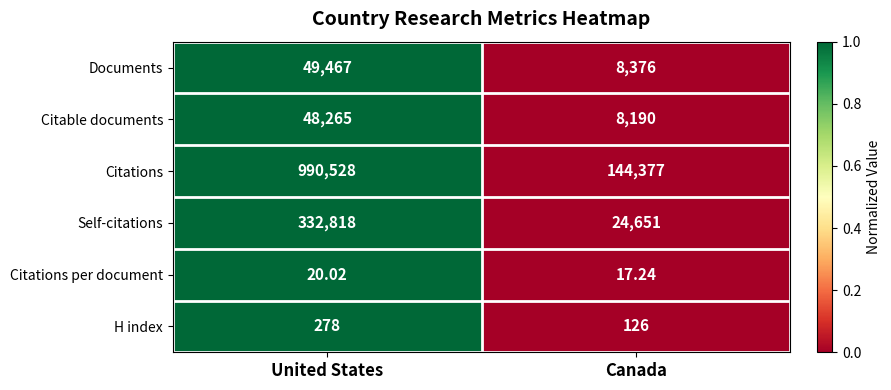

At which category is the sum across all series the highest?

United States